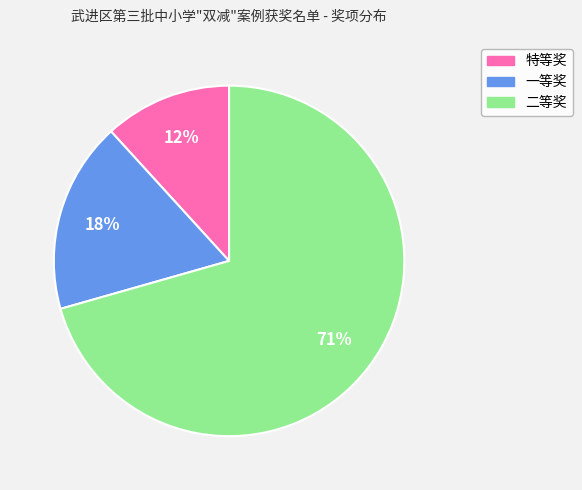

Do 一等奖 and 特等奖 together represent more than half of the pie?

No